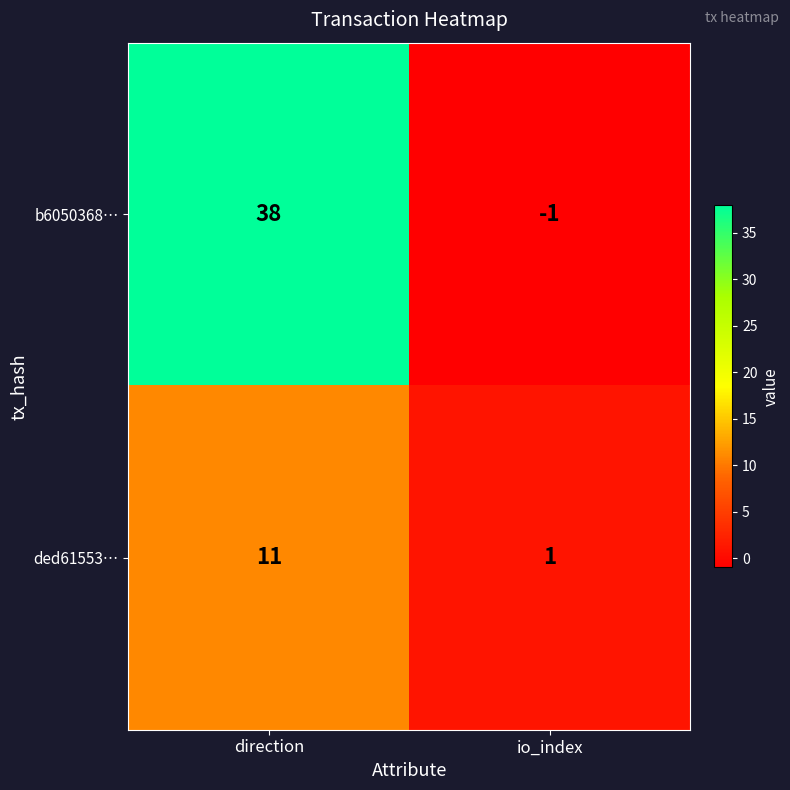

What is the sum of the b6050368… values at io_index and direction?

37